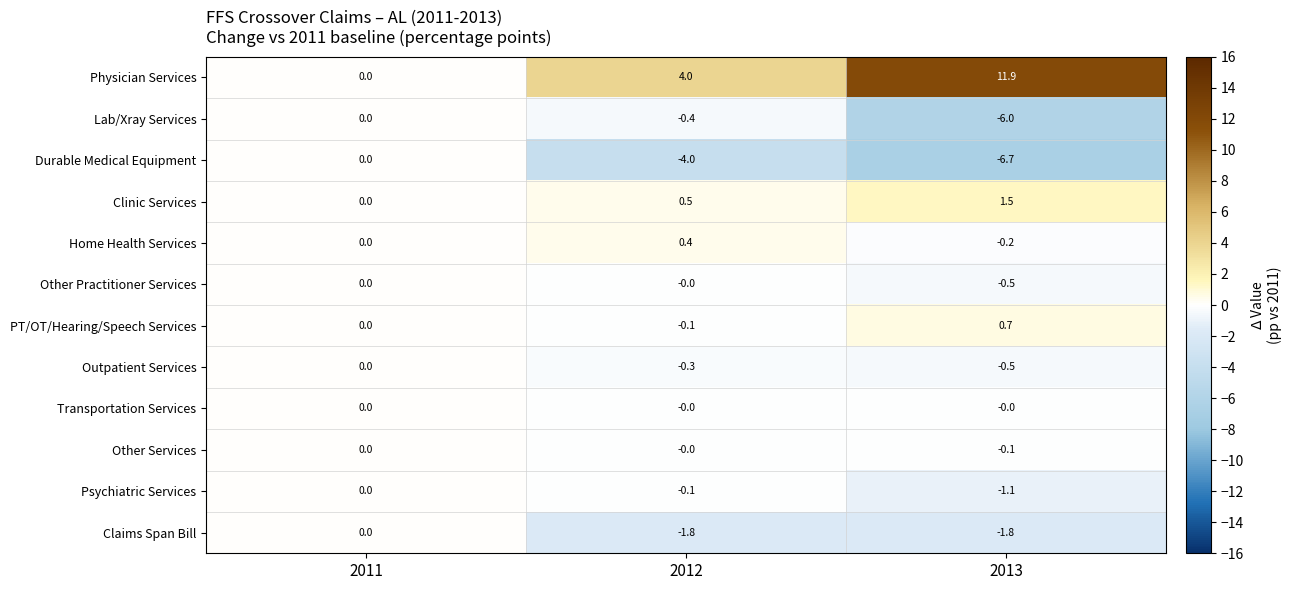

How many distinct data groups are displayed?

12